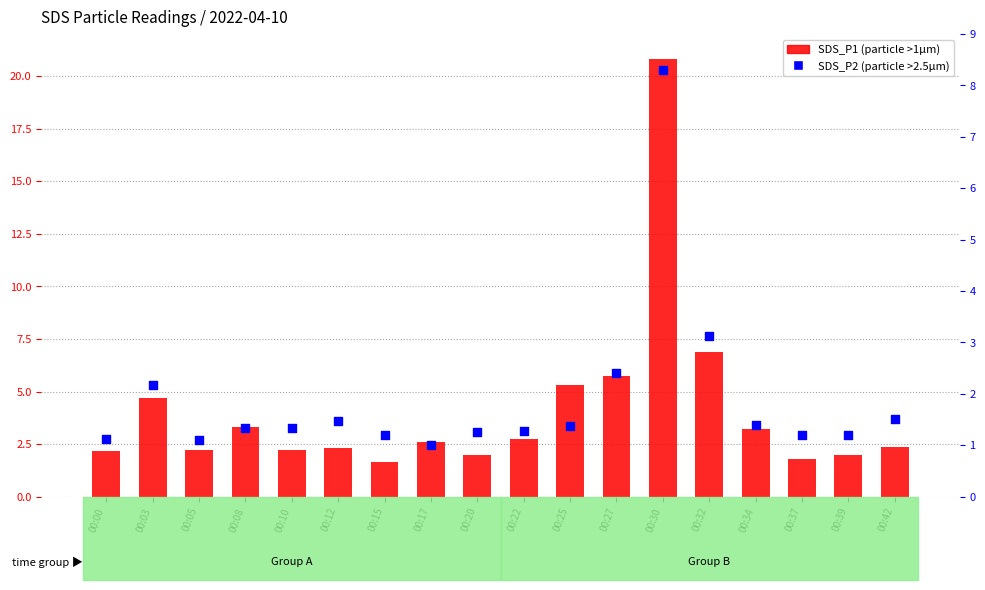

What are all the series names shown in the legend?

SDS_P1, SDS_P2